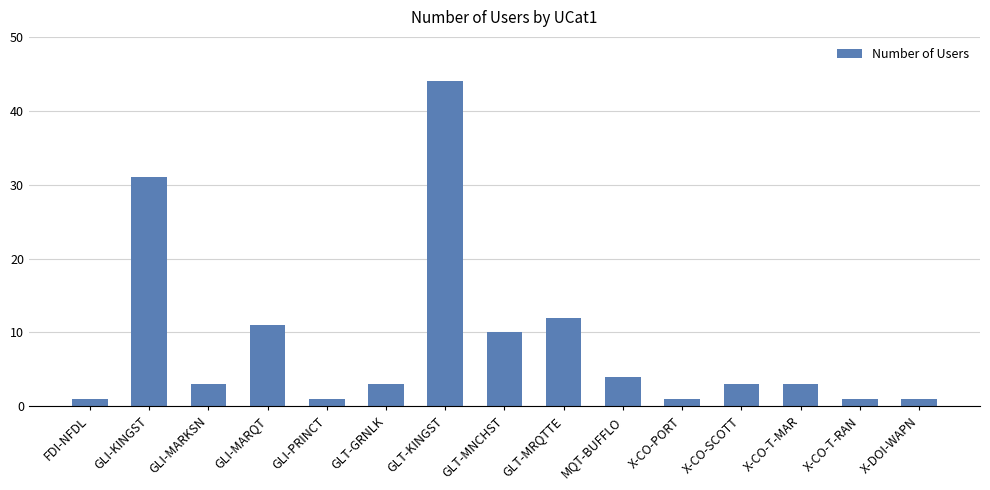

Approximately how many times larger is the value at X-CO-PORT compared to GLT-GRNLK?

0.3